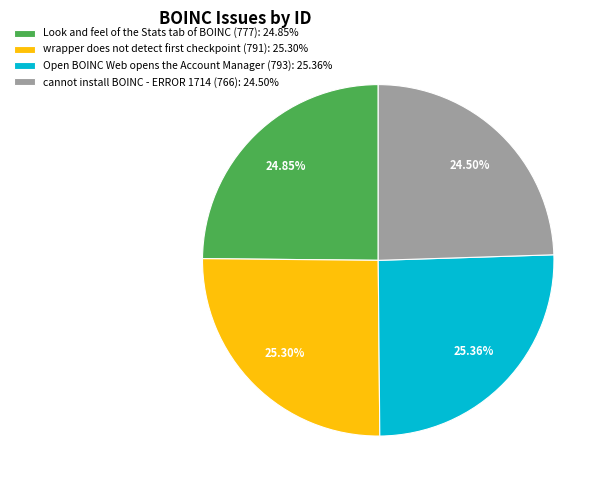

What percentage is the Open BOINC Web opens the Account Manager (793) slice, to the nearest percent?

25%